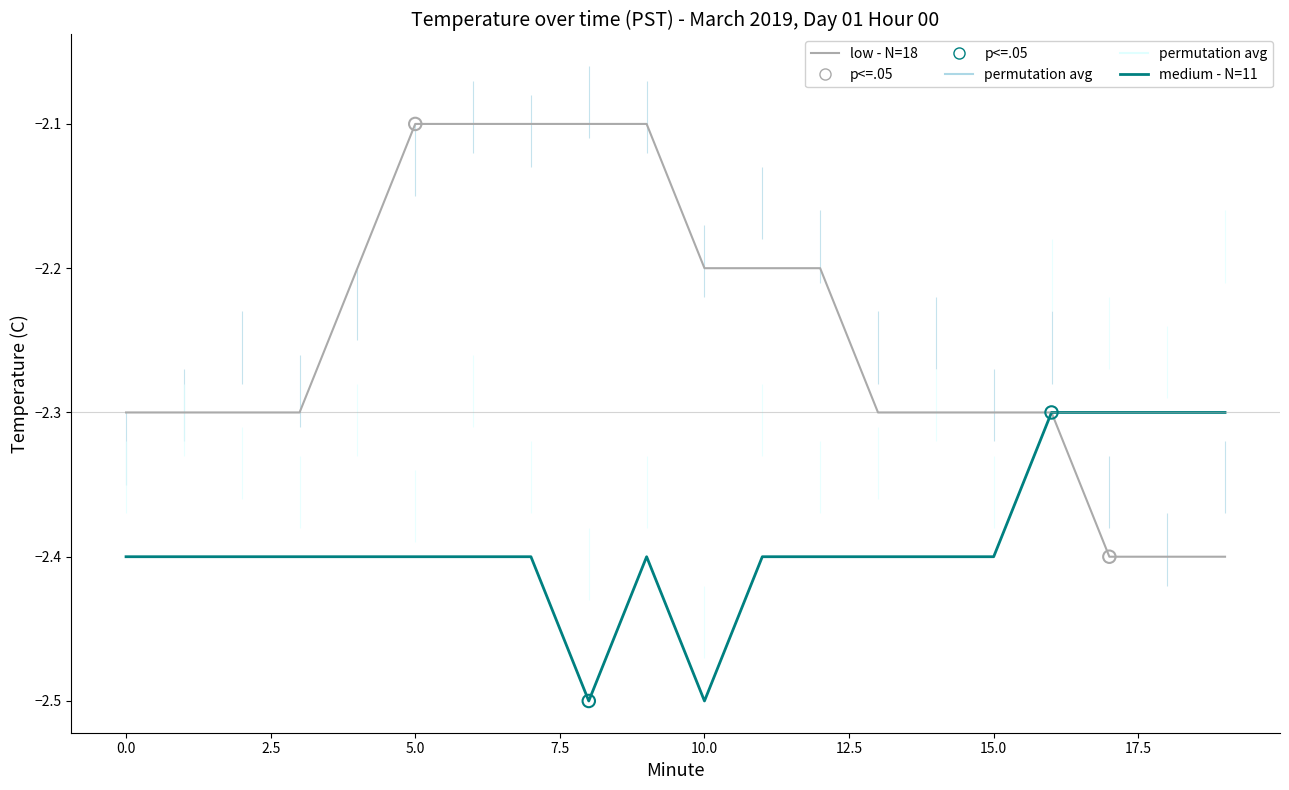

What are all the series names shown in the legend?

low - N=18, medium - N=11